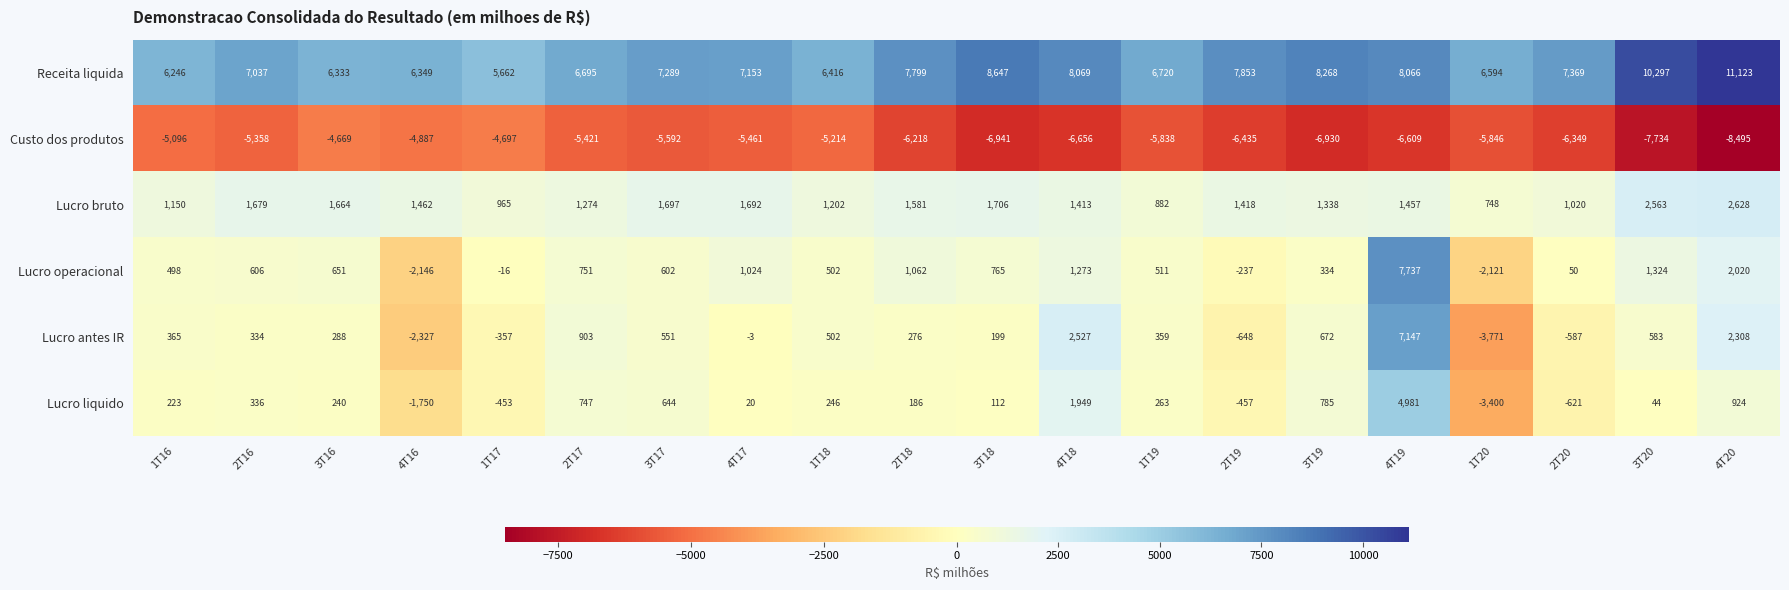

What is the average value of the Lucro liquido series?

251